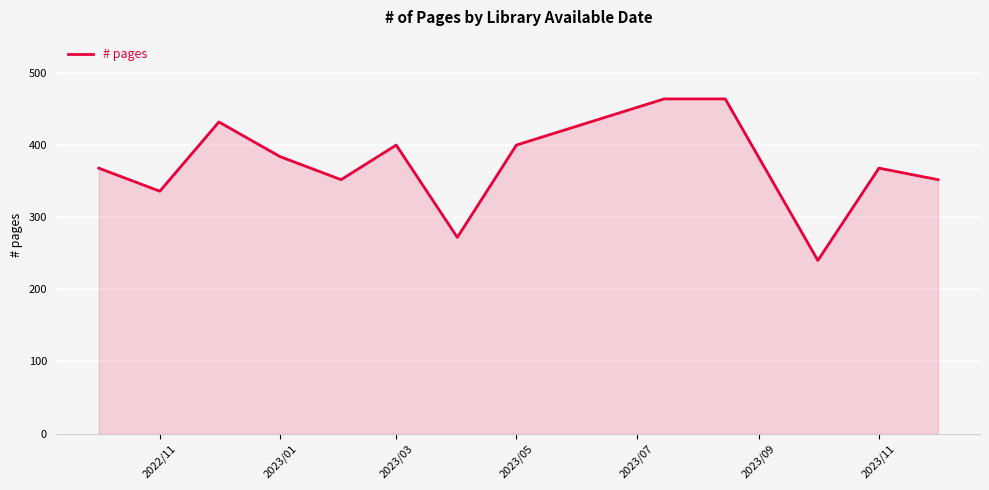

Reading left to right, list all the values displayed in this chart.

368	336	432	384	352	400	272	400	464	464	240	368	352